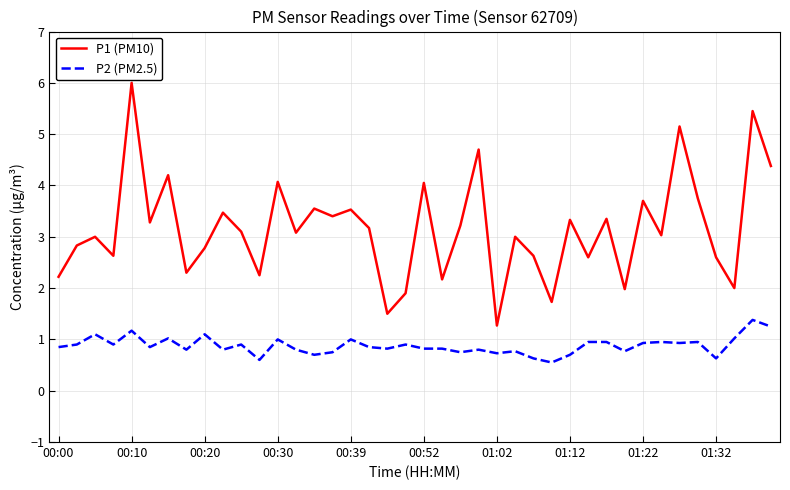

Which series has the widest spread of values?

P1 (PM10)